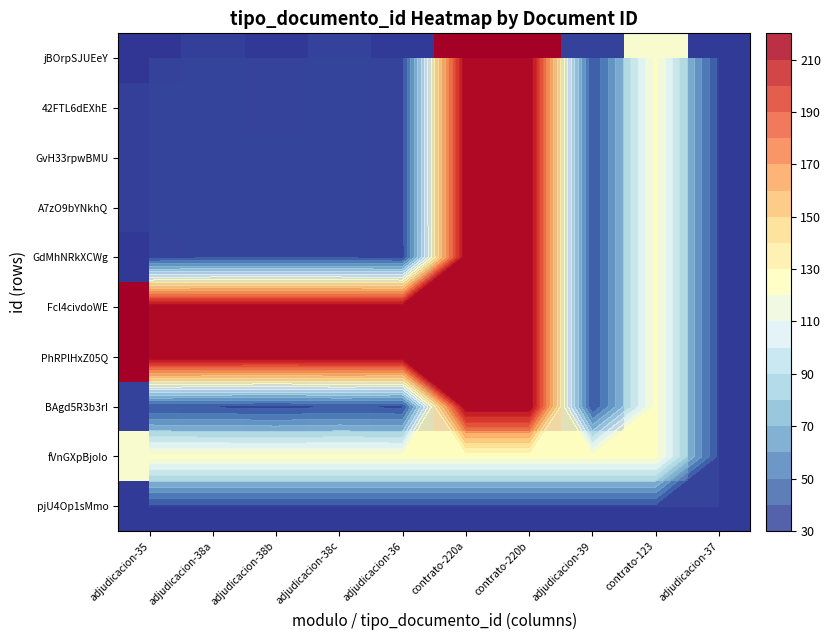

Is it true that GvH33rpwBMU equals 220 at contrato-220b?

True